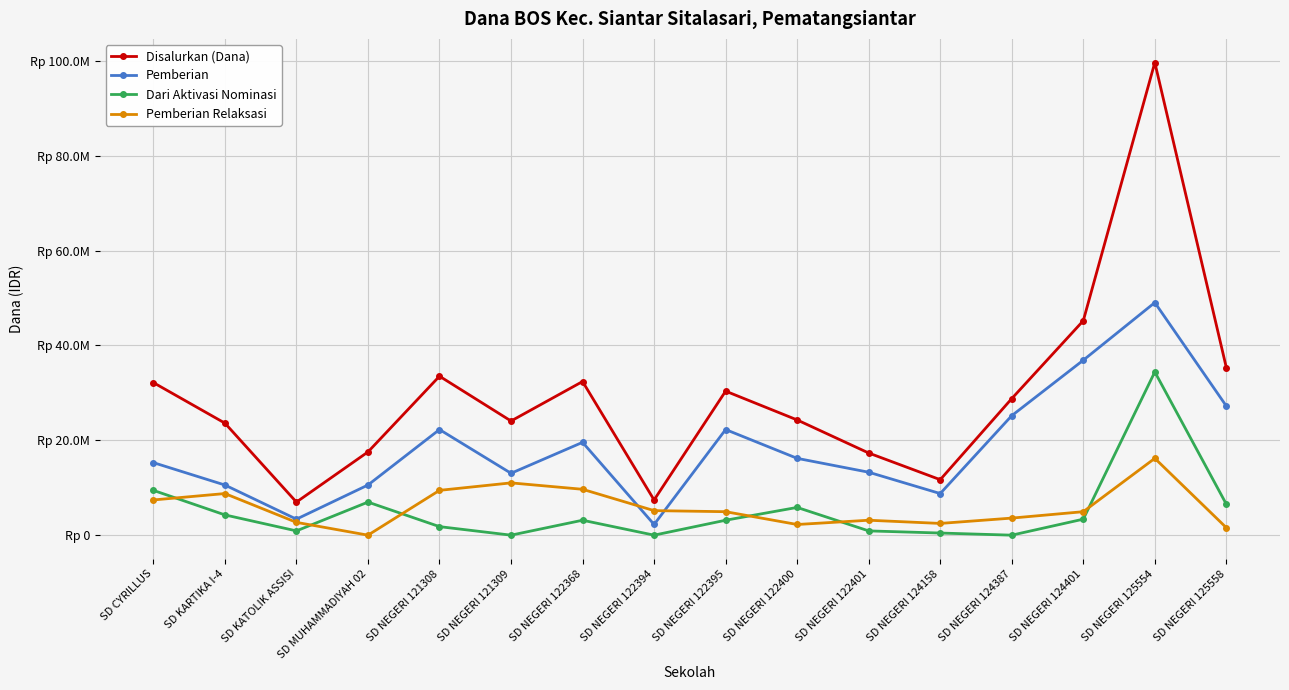

In Pemberian Relaksasi, how many points are lower than both neighbors (excluding endpoints)?

3